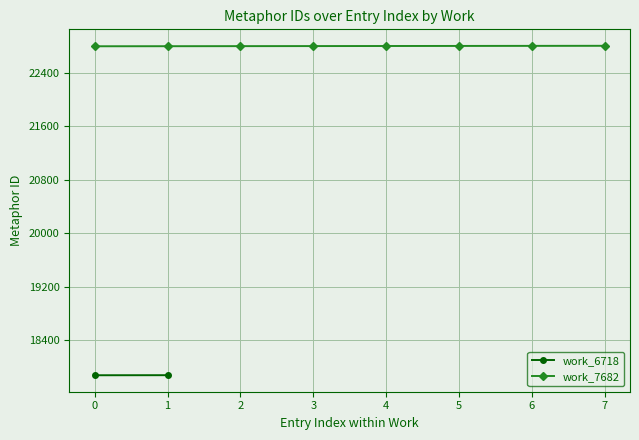

The value of work_7682 at 5 is 22801. True or false?

True